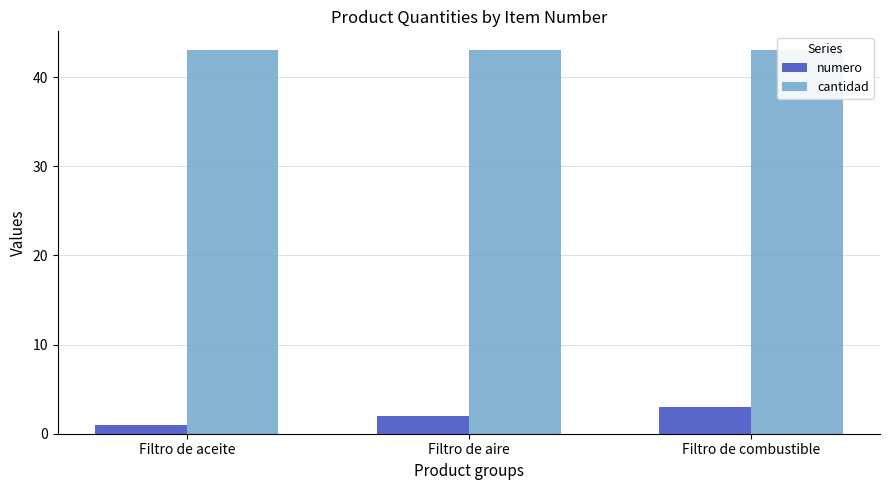

Reading left to right, extract all data points from this chart.

numero: Filtro de aceite=1	Filtro de aire=2	Filtro de combustible=3
cantidad: Filtro de aceite=43	Filtro de aire=43	Filtro de combustible=43